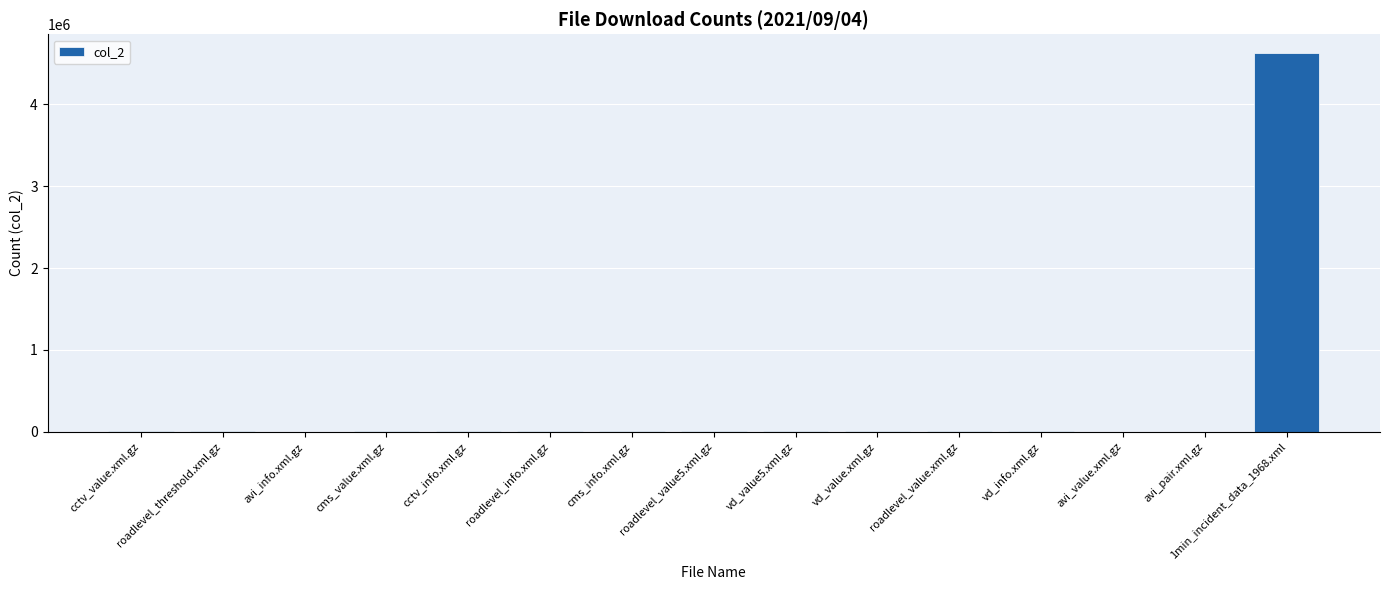

Which label corresponds to the largest value in the chart?

1min_incident_data_1968.xml